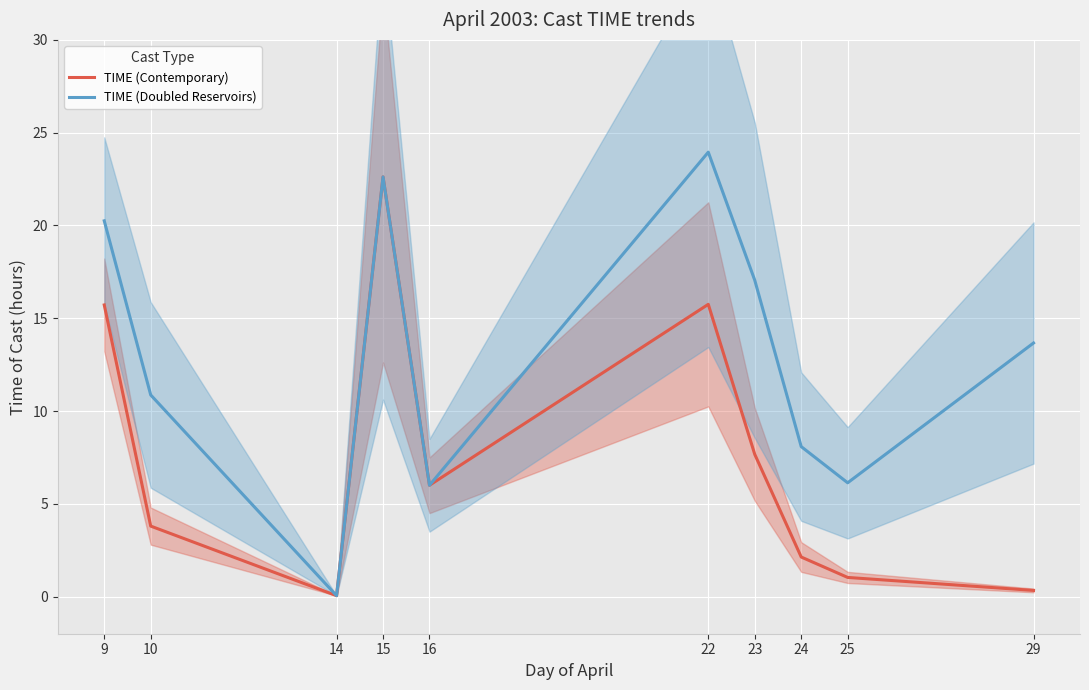

What is the lowest value of the TIME (Doubled Reservoirs) series?

0.1